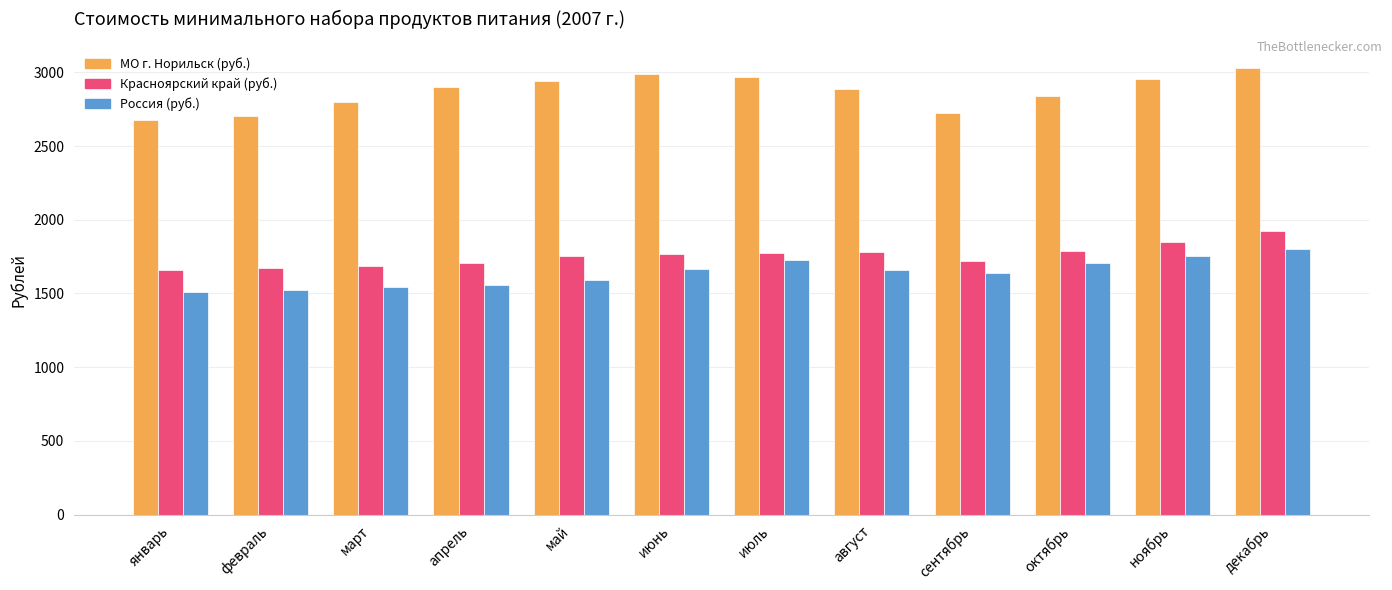

Is it true that Красноярский край (руб.) equals 2561.4 at апрель?

False